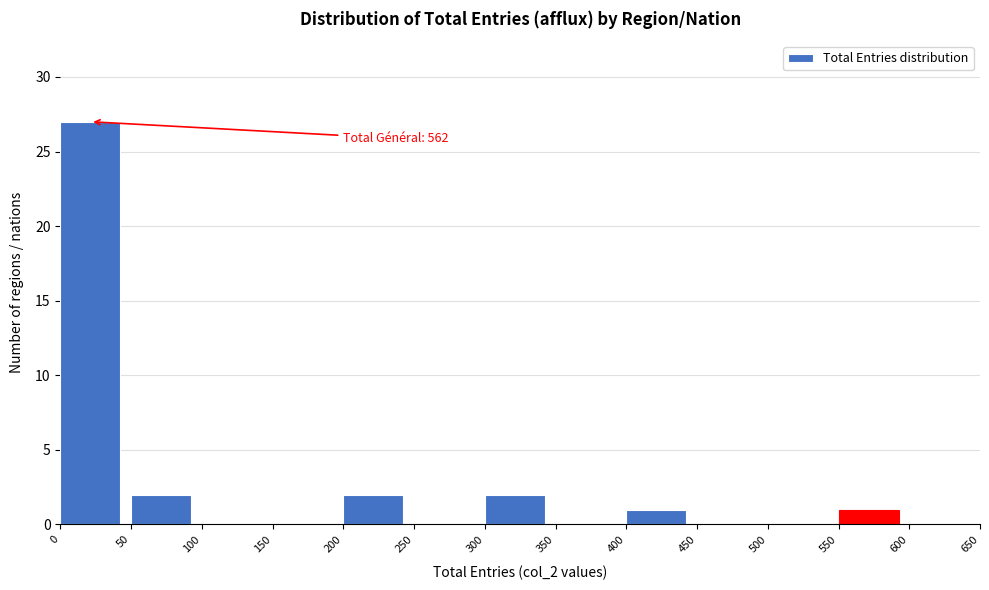

Which range on the x-axis has the tallest bar?

0 to 50